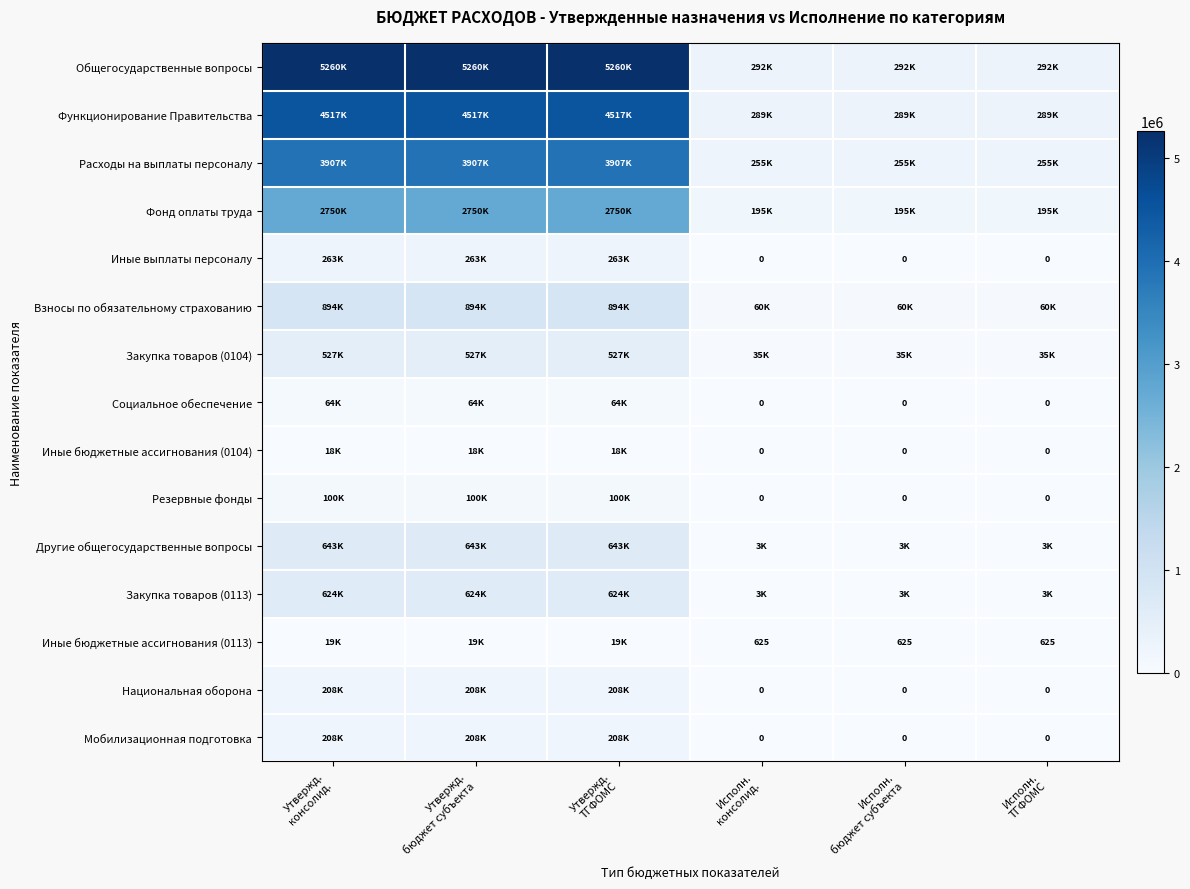

What is the difference between the maximum and minimum values in the Общегосударственные вопросы series?

4967258.2